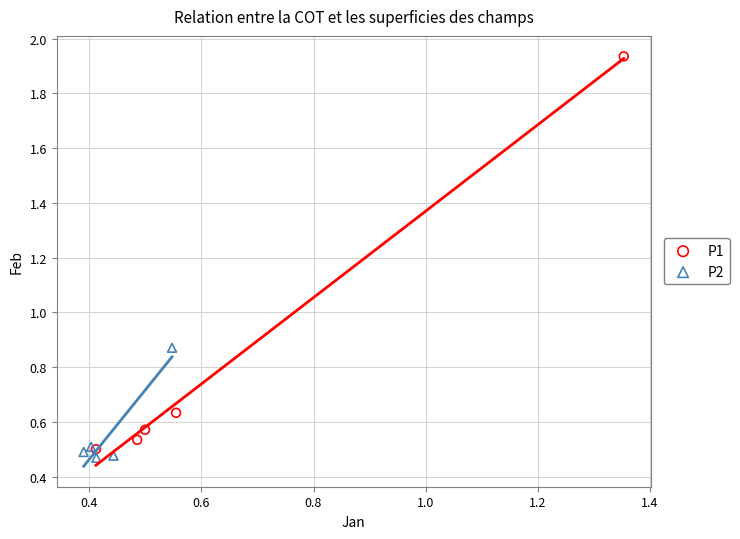

Which series has the largest Y range (max minus min)?

P1